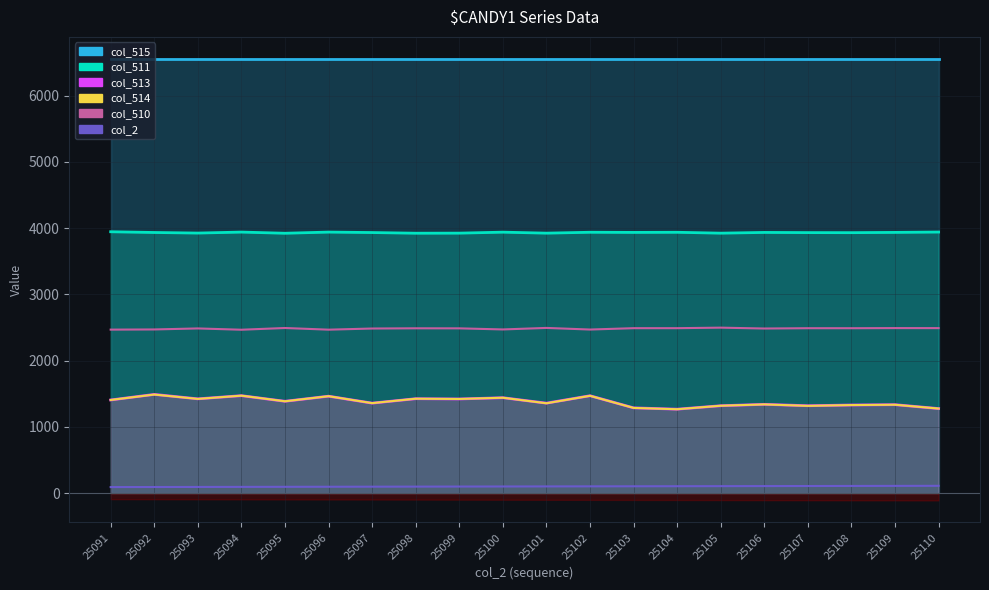

How many data points does each series have?

20